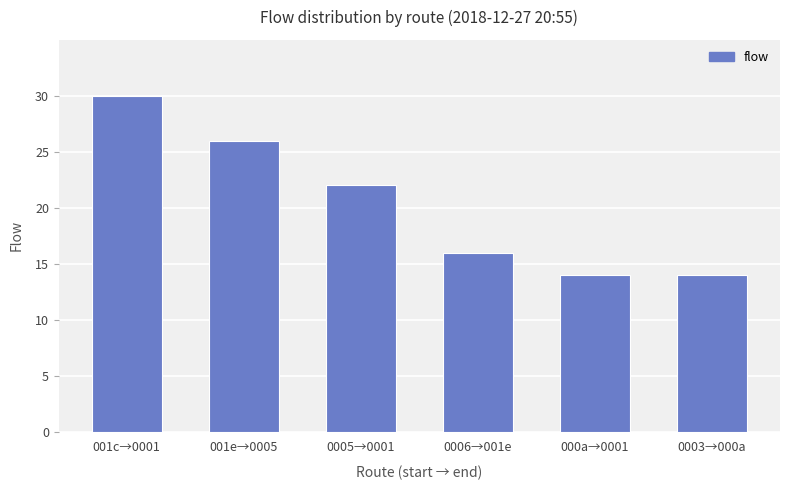

Which label corresponds to the largest value in the chart?

001c→0001